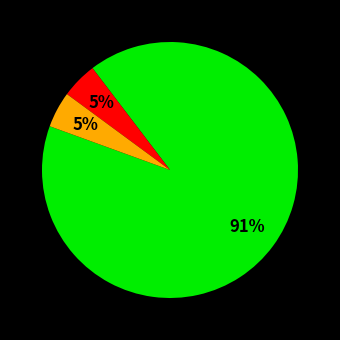

Is there a majority slice in this chart?

Yes